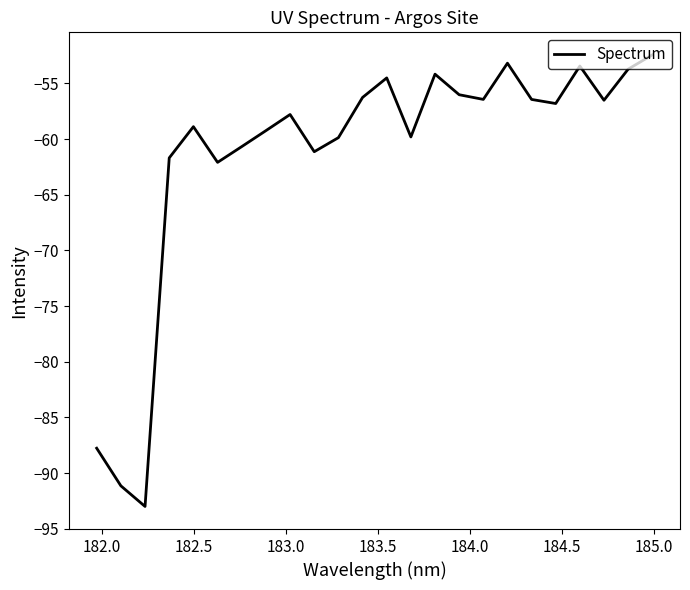

What is the greatest value displayed?

-52.4